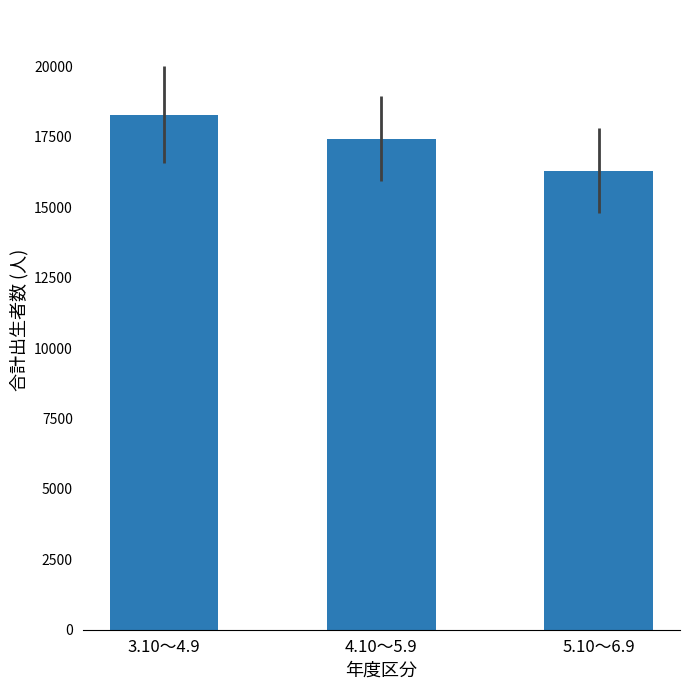

What is the maximum value shown in the chart?

18277